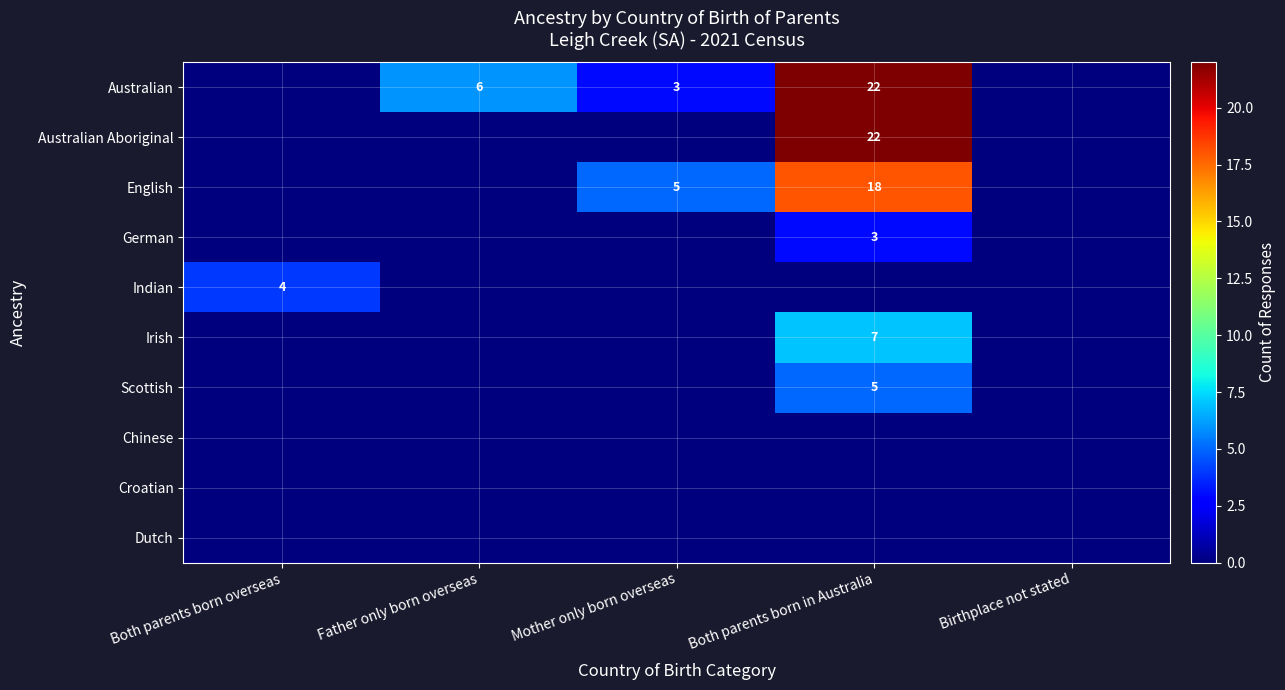

True or false: Australian Aboriginal has a value of 31 at Both parents born in Australia.

False